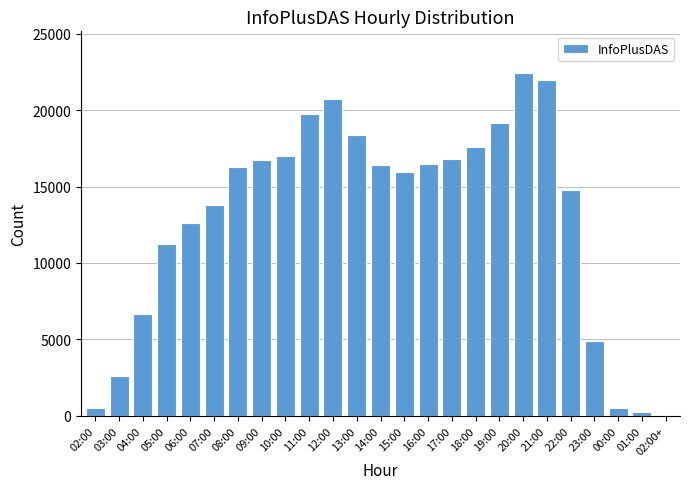

True or false: the data shows 6924 at 10:00.

False